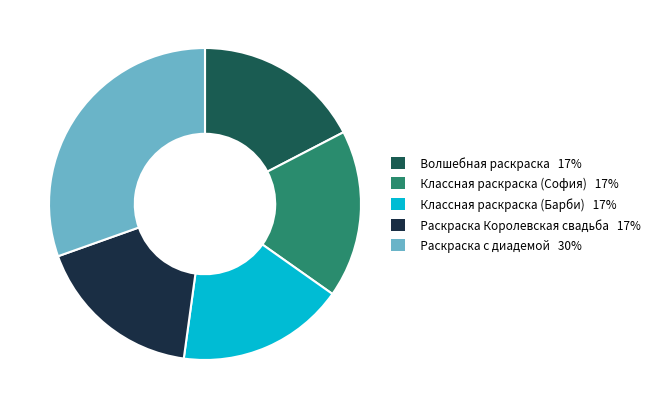

How many slices are in this pie chart?

5